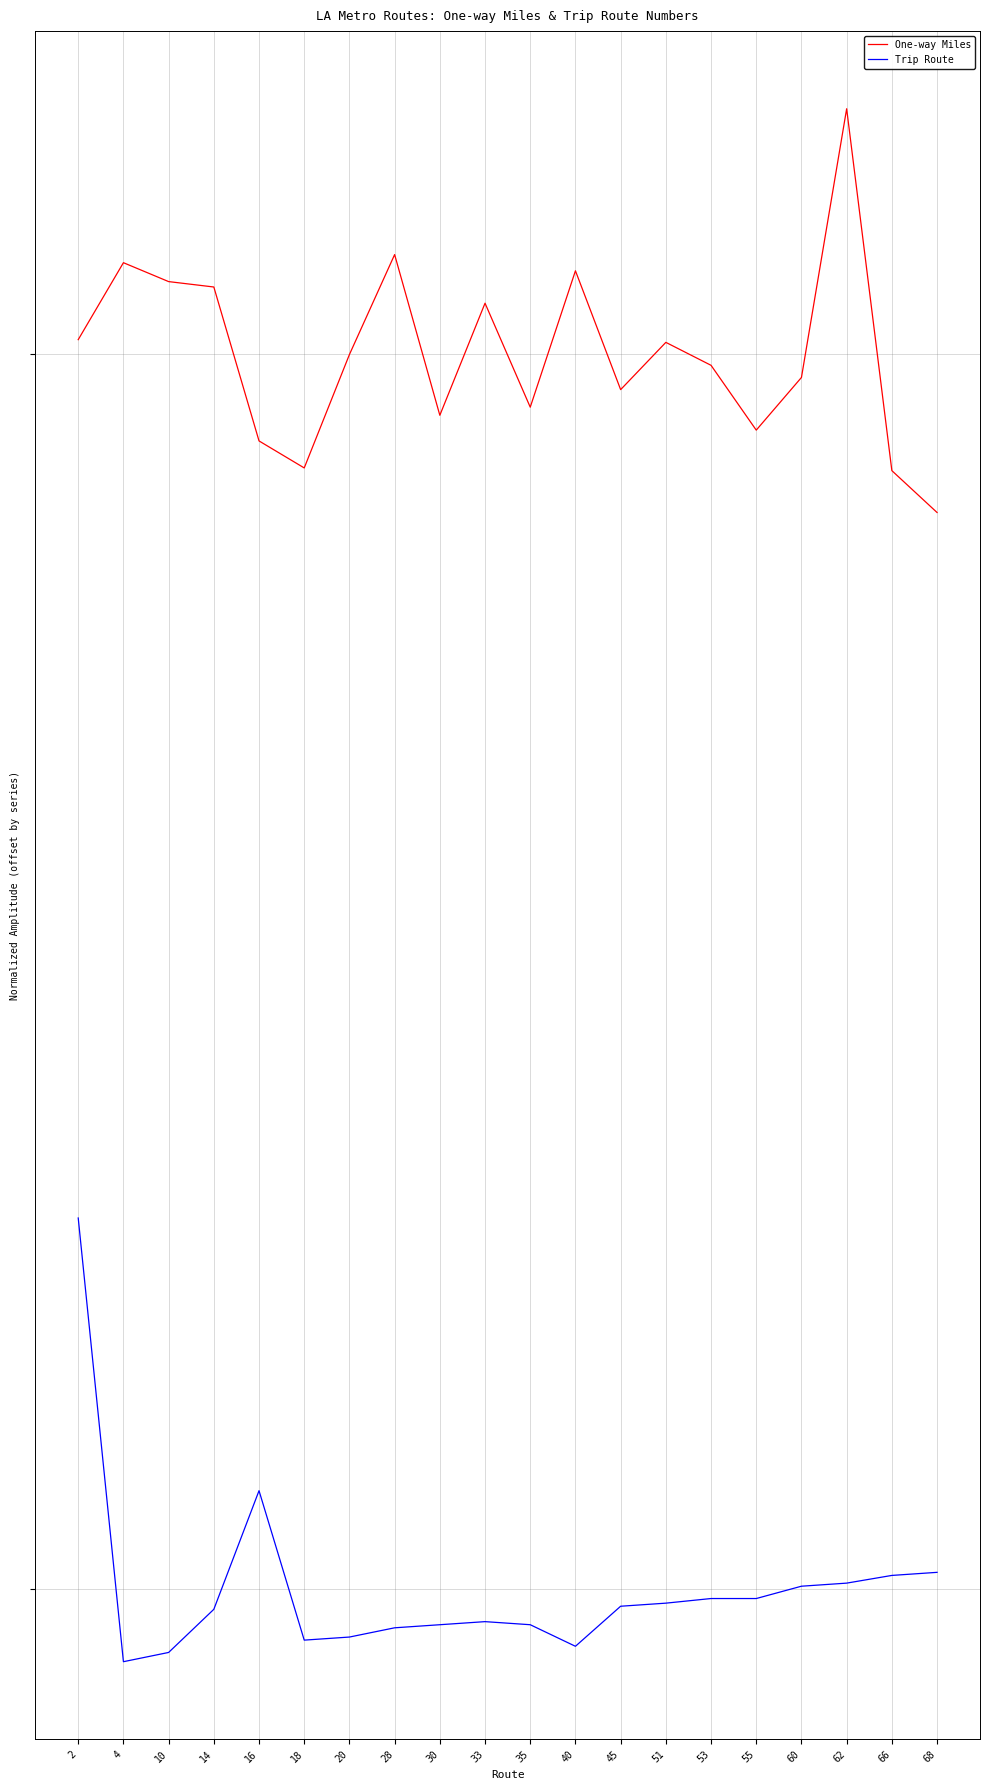

What is the value of the Trip Route point at the 19th from the left?

0.4